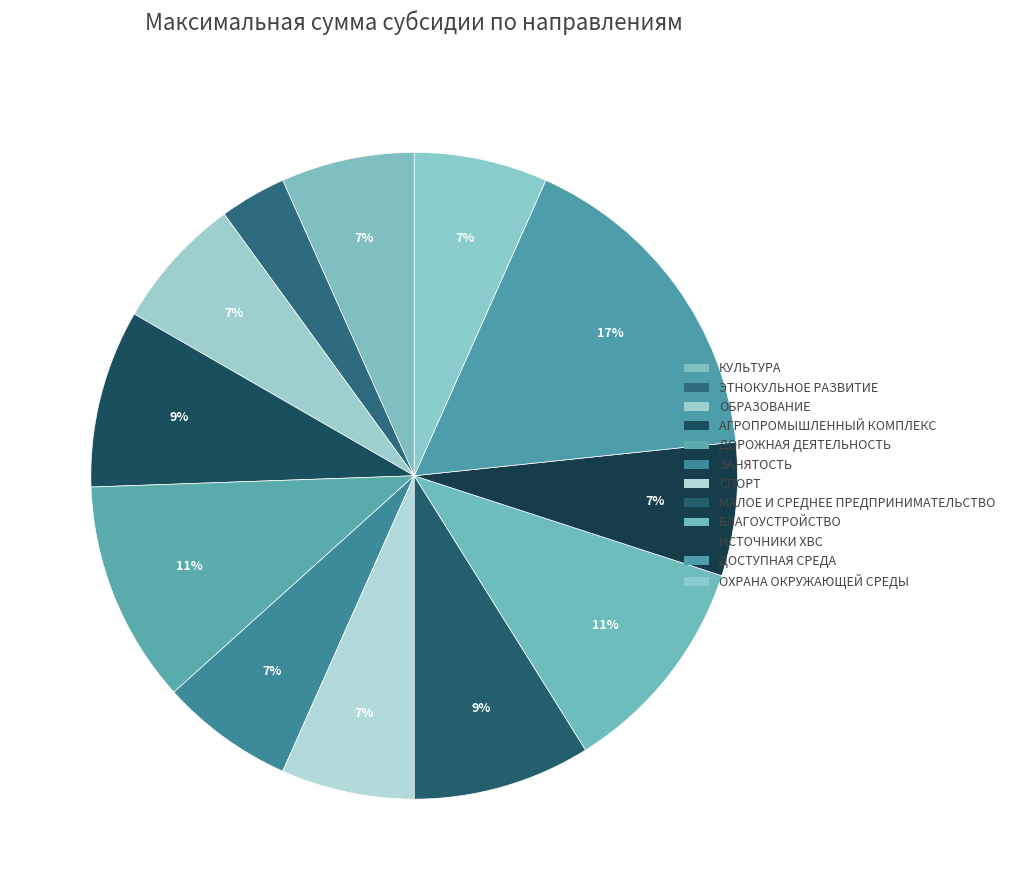

What percentage is NOT represented by ОХРАНА ОКРУЖАЮЩЕЙ СРЕДЫ?

93.3%